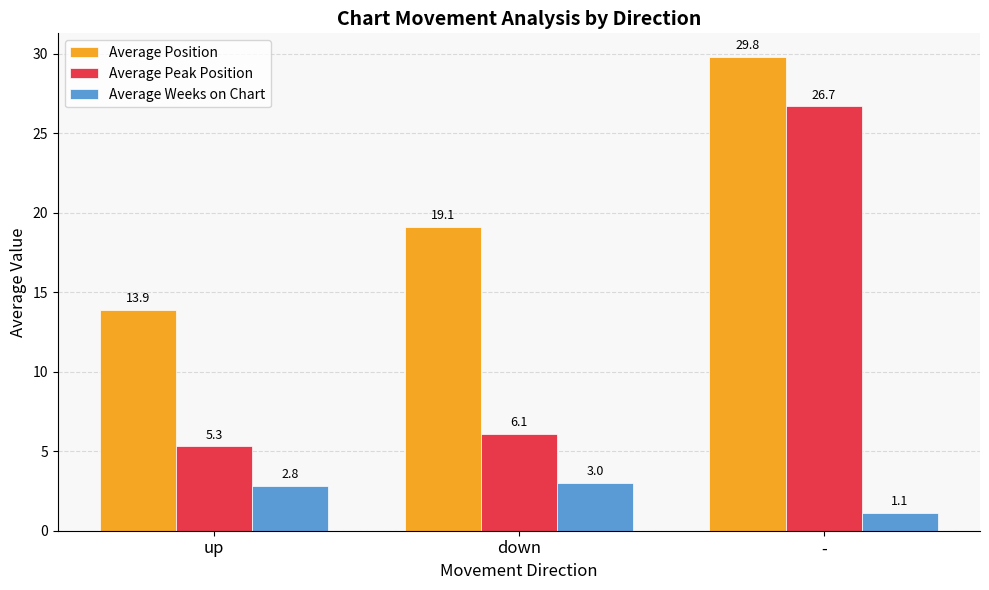

Reading left to right, transcribe all the data shown in this chart.

Average Position: up=13.9	down=19.1	-=29.8
Average Peak Position: up=5.3	down=6.1	-=26.7
Average Weeks on Chart: up=2.8	down=3.0	-=1.1